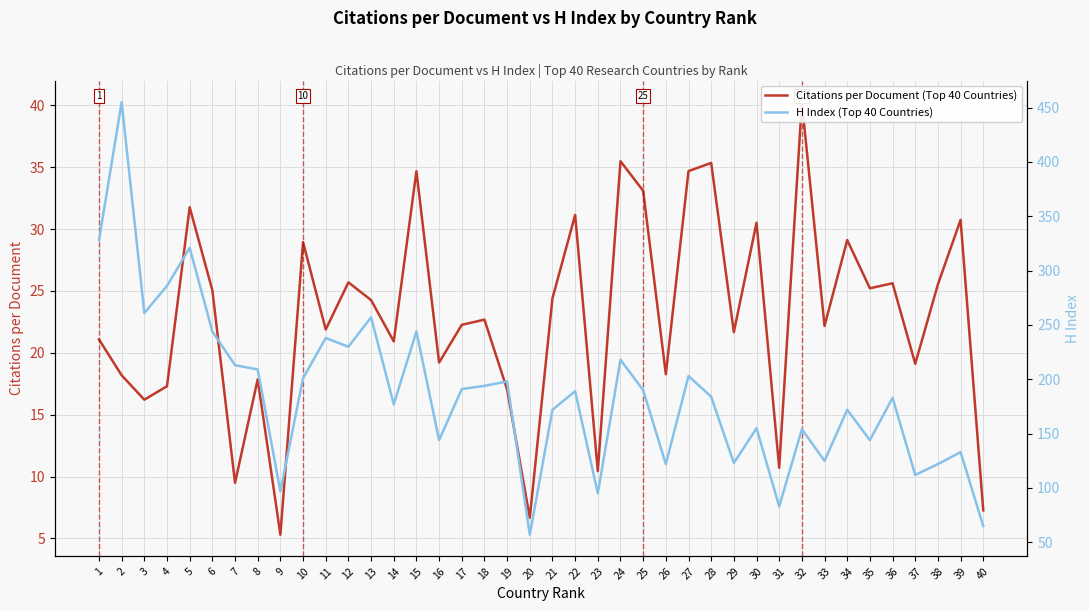

Between 10 and 22, which series saw the biggest shift?

H Index (Top 40 Countries)